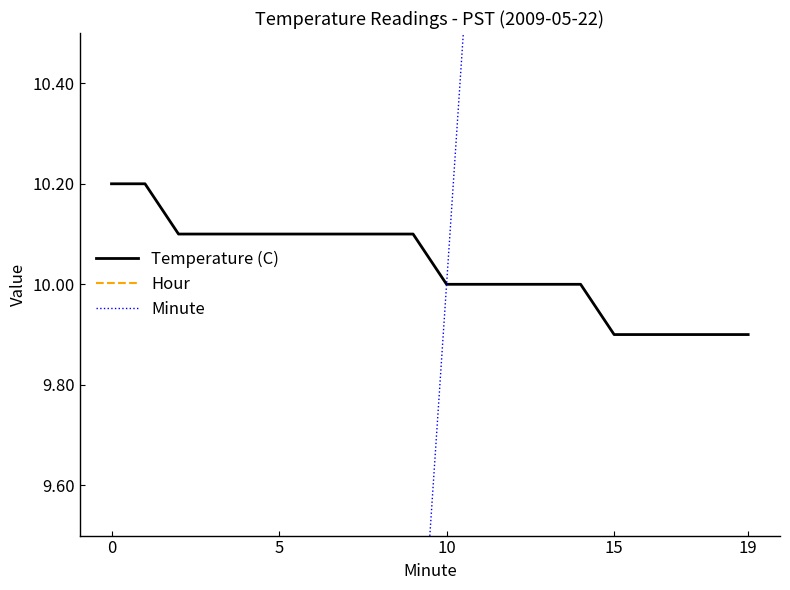

How many lines are shown in the chart?

3